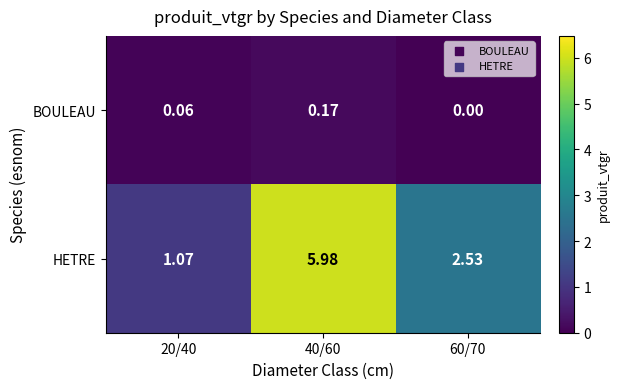

What is the difference between the highest and lowest values at 20/40?

1.0